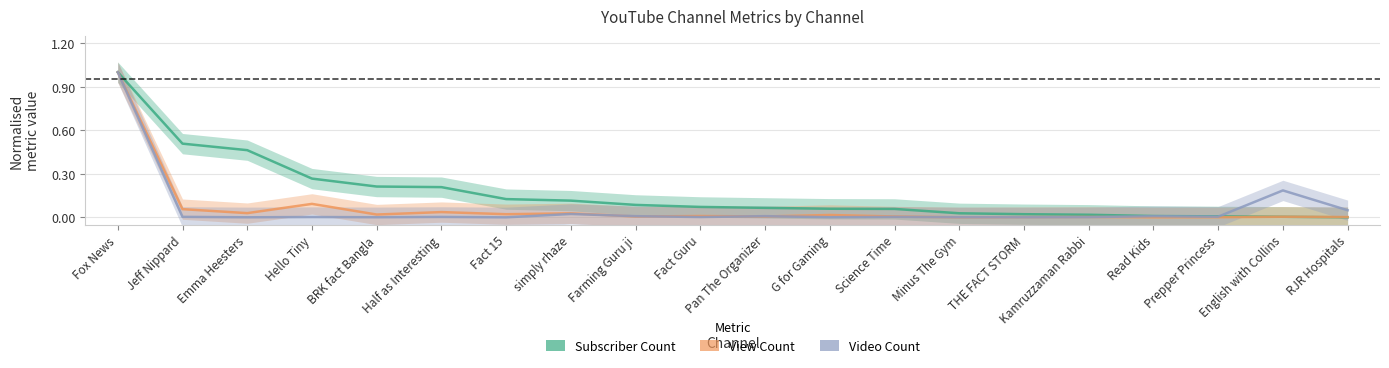

Where do Video Count and View Count first cross each other?

simply rhaze and Farming Guru ji